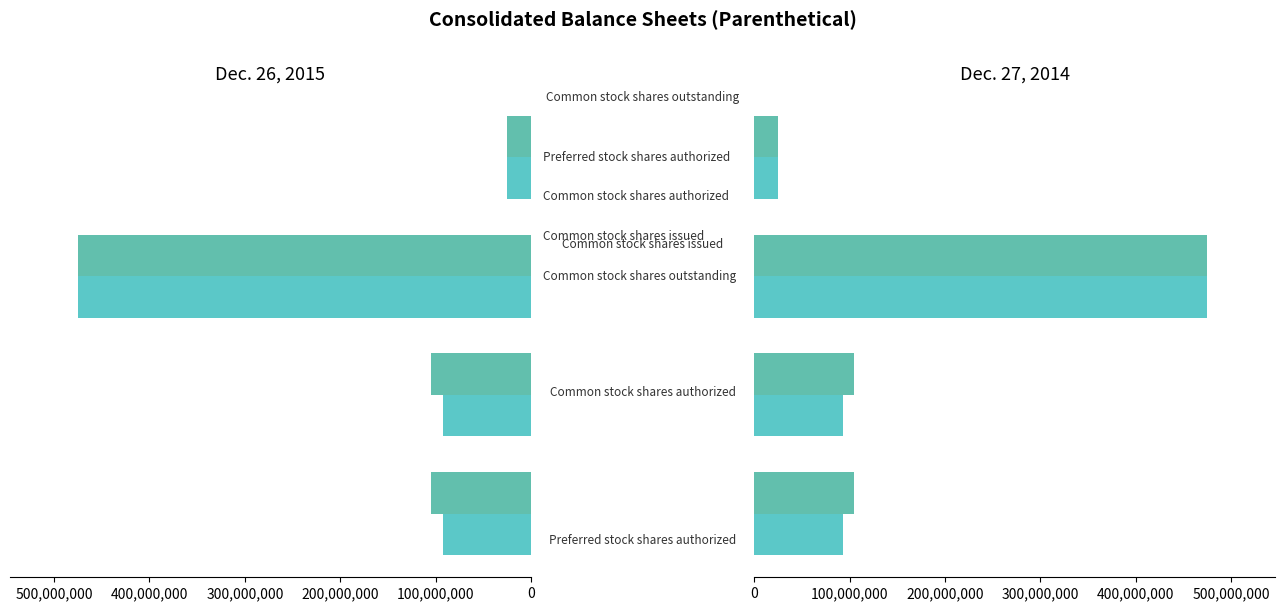

How many values in the Dec. 26, 2015 series are below 92668211?

2